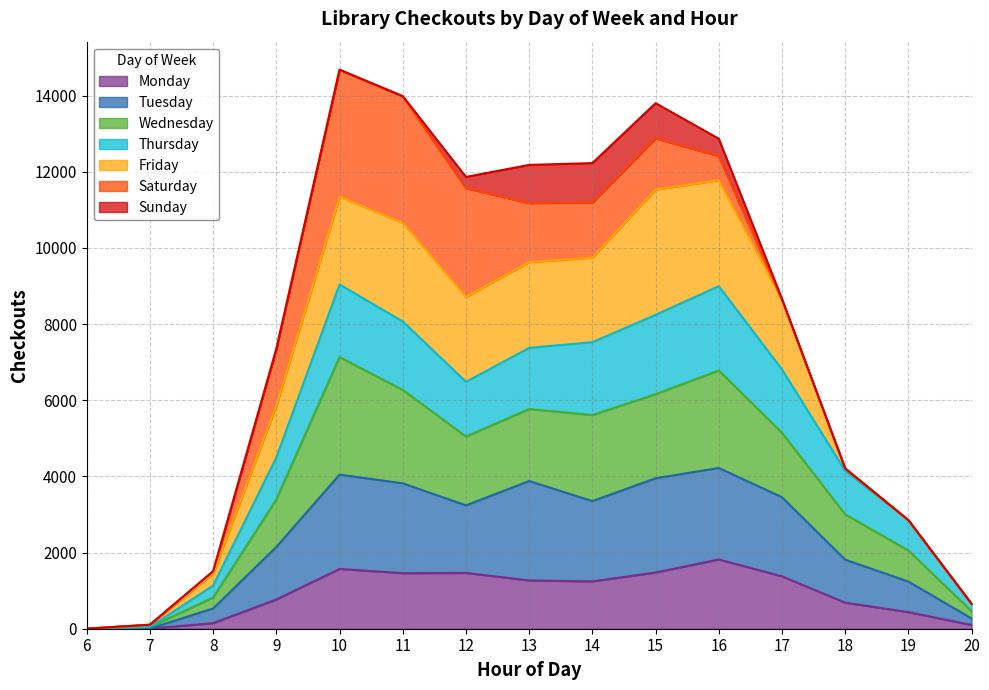

Is it true that Monday equals 2440 at 16?

False